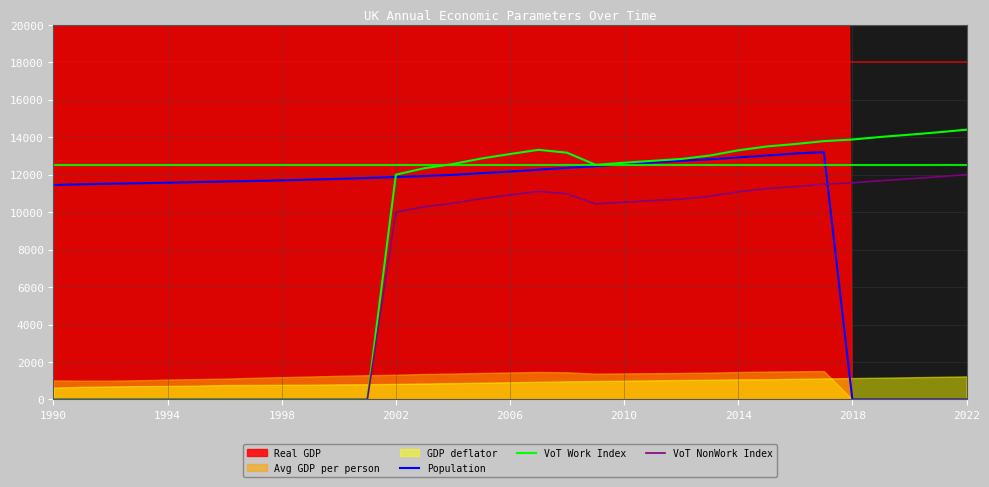

The value of Population at 2022 is 5604.5. True or false?

False